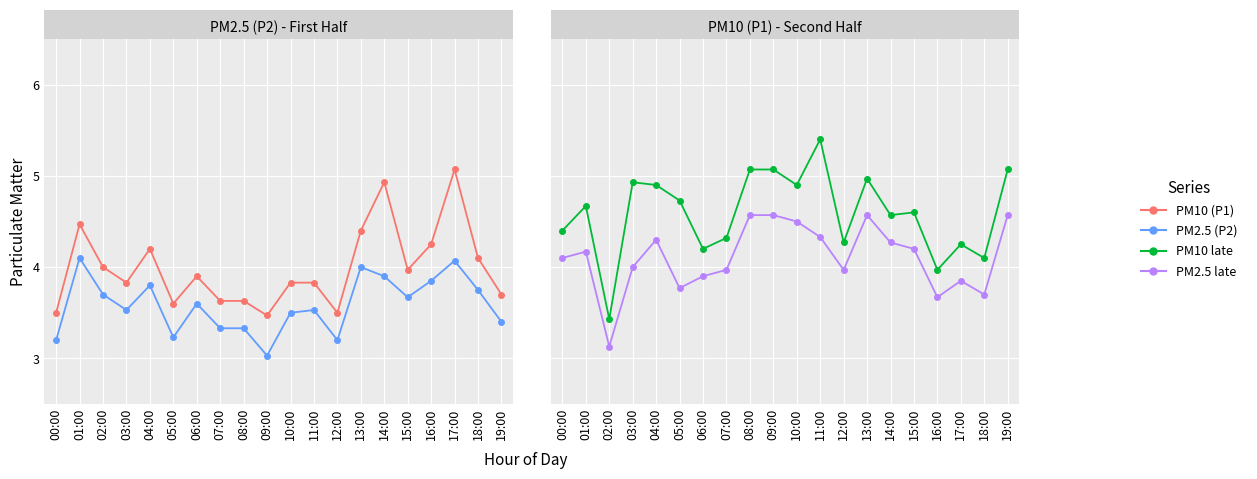

What is the value of the PM2.5 (P2) point at the 13th from the left?

3.2